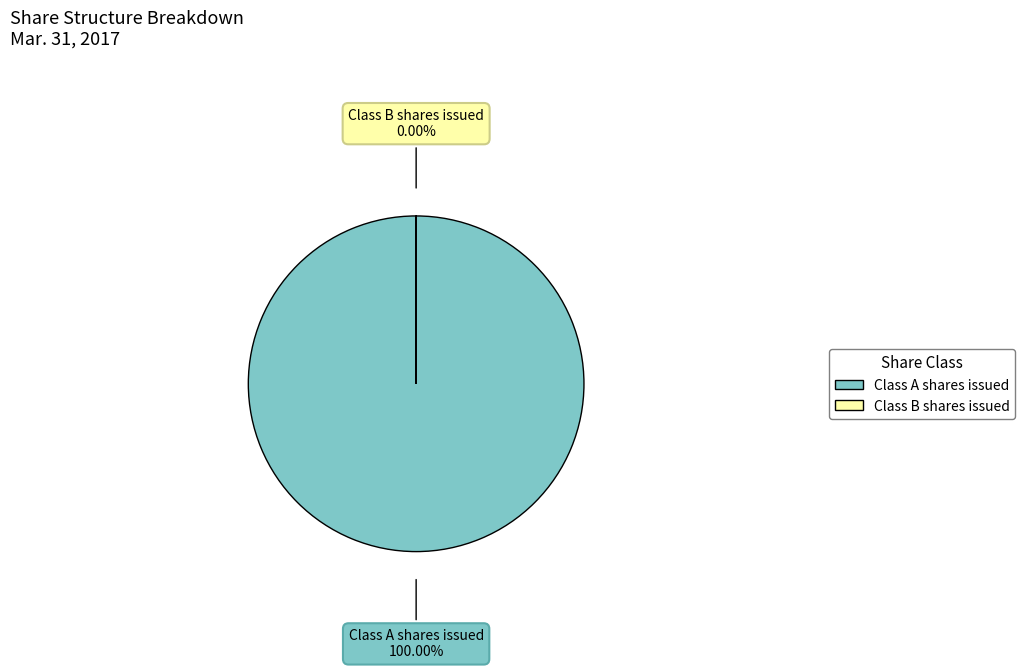

Is it true that Class A shares issued is 100% of the pie?

True